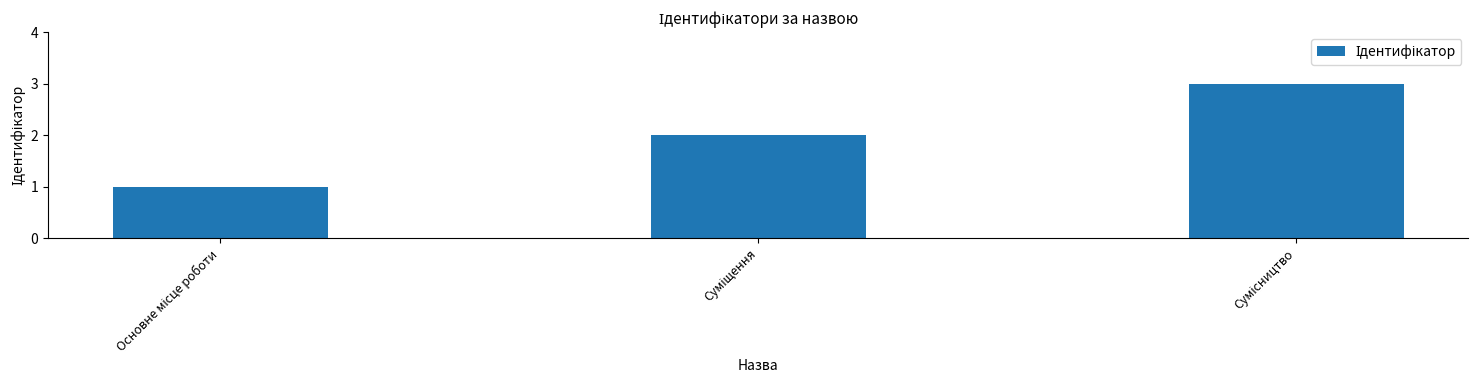

What is the sum of all values?

6